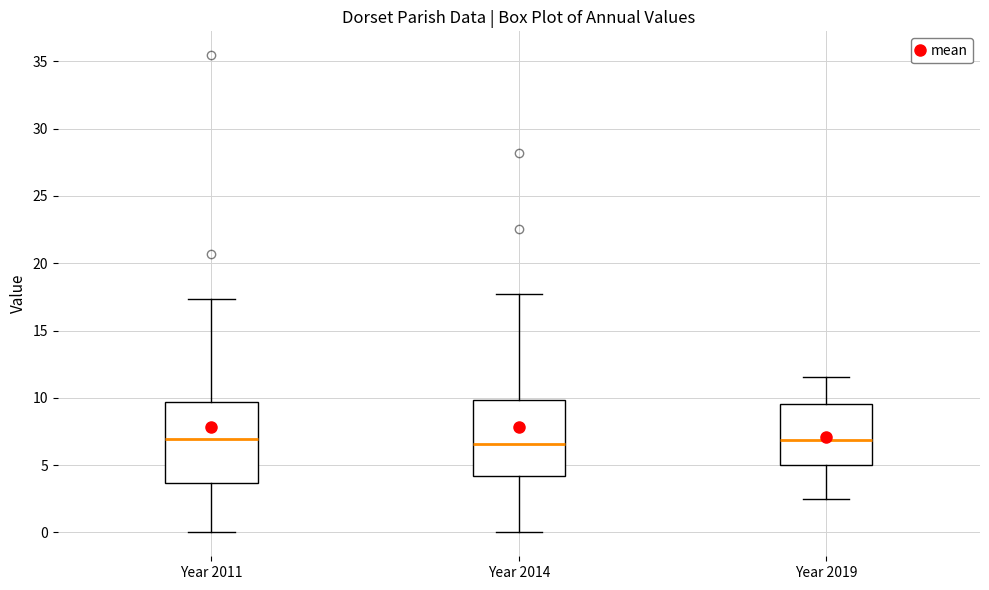

Where does the upper whisker of the box for Year 2011 end on the y-axis? The values are not printed on the chart, so give them approximately, as read against the axis.

17.5